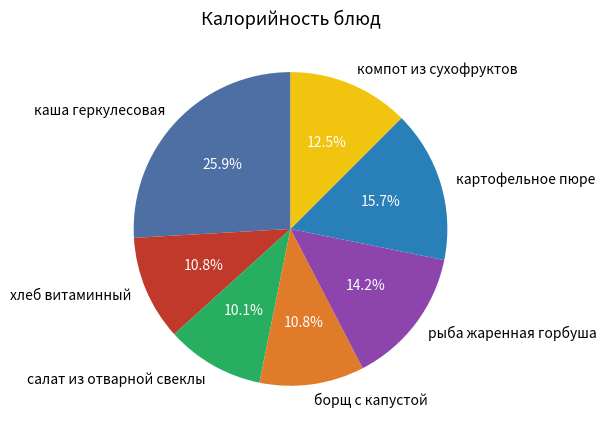

Which slice is the largest?

каша геркулесовая